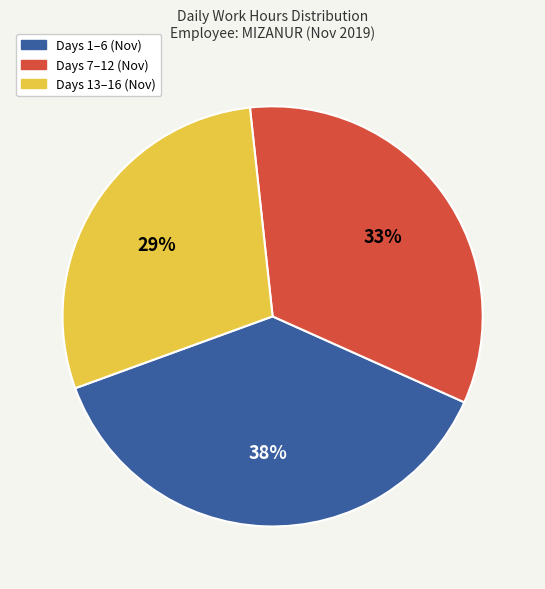

Count the number of slices in the pie.

3